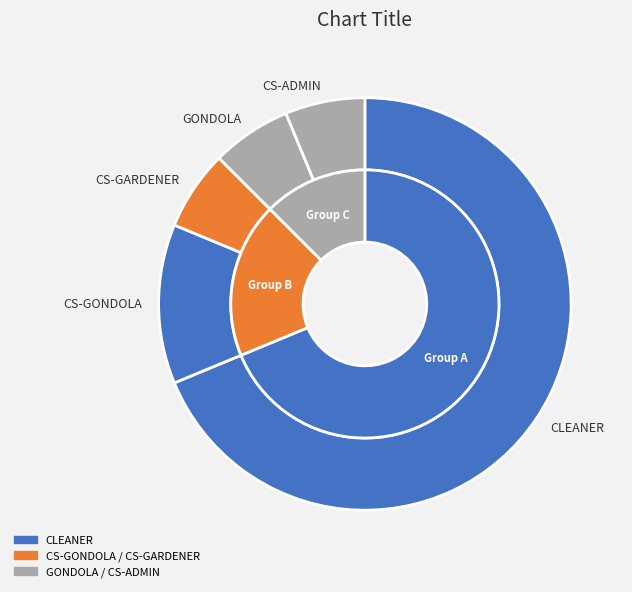

Does CLEANER account for over 50% of the chart?

Yes